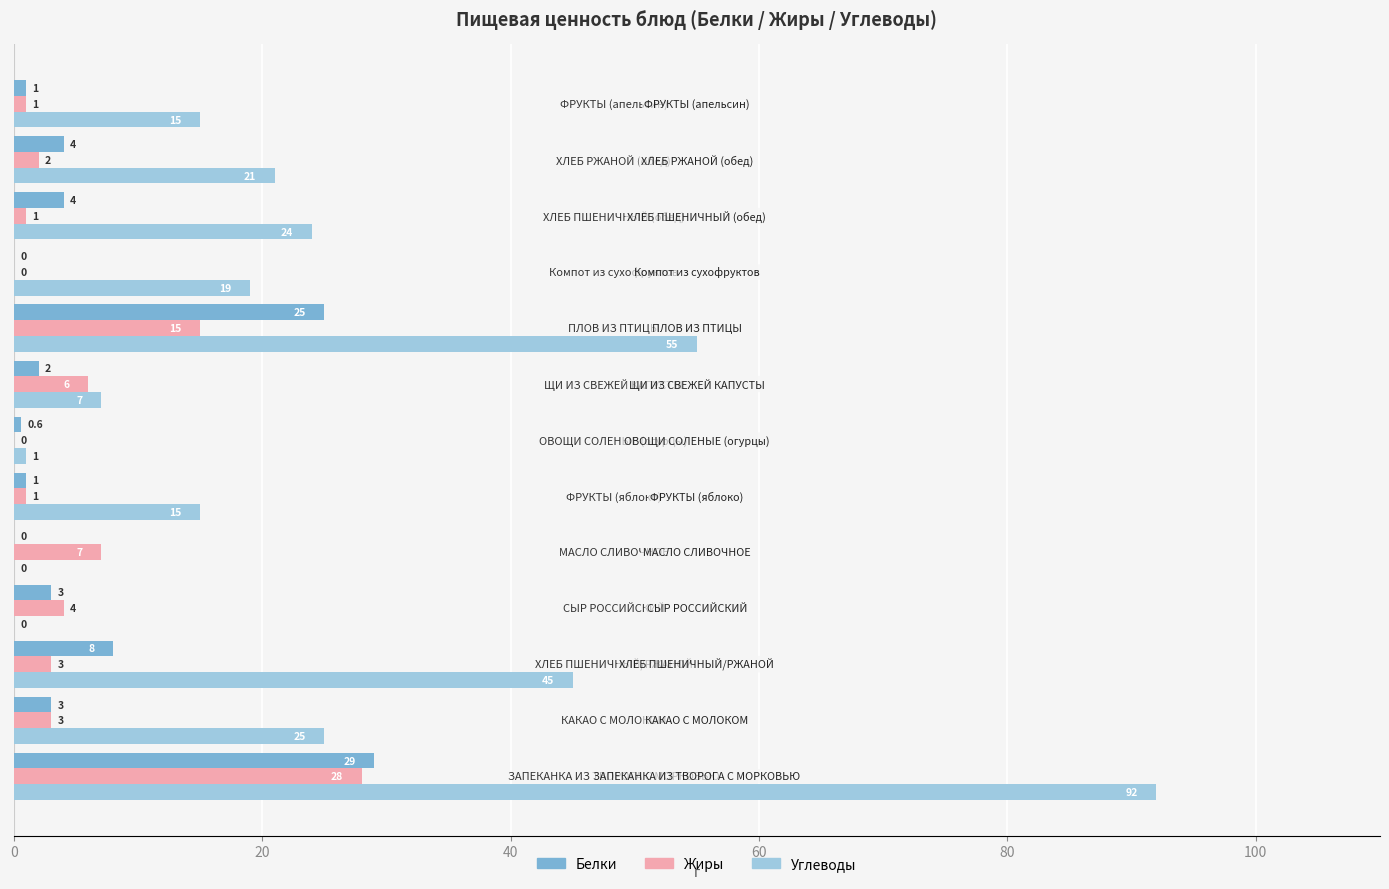

Which series has the largest total across all categories?

Углеводы